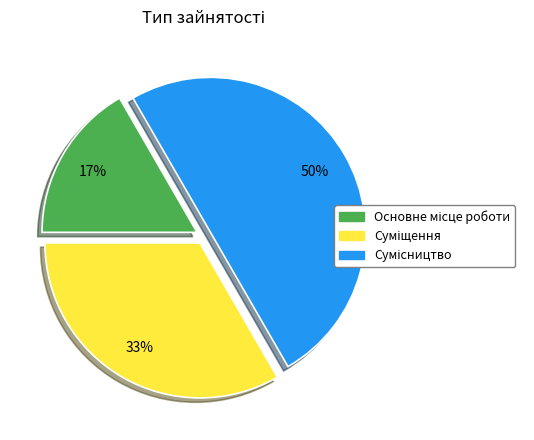

To the nearest percent, what is the difference between the largest and smallest slice percentages?

33%